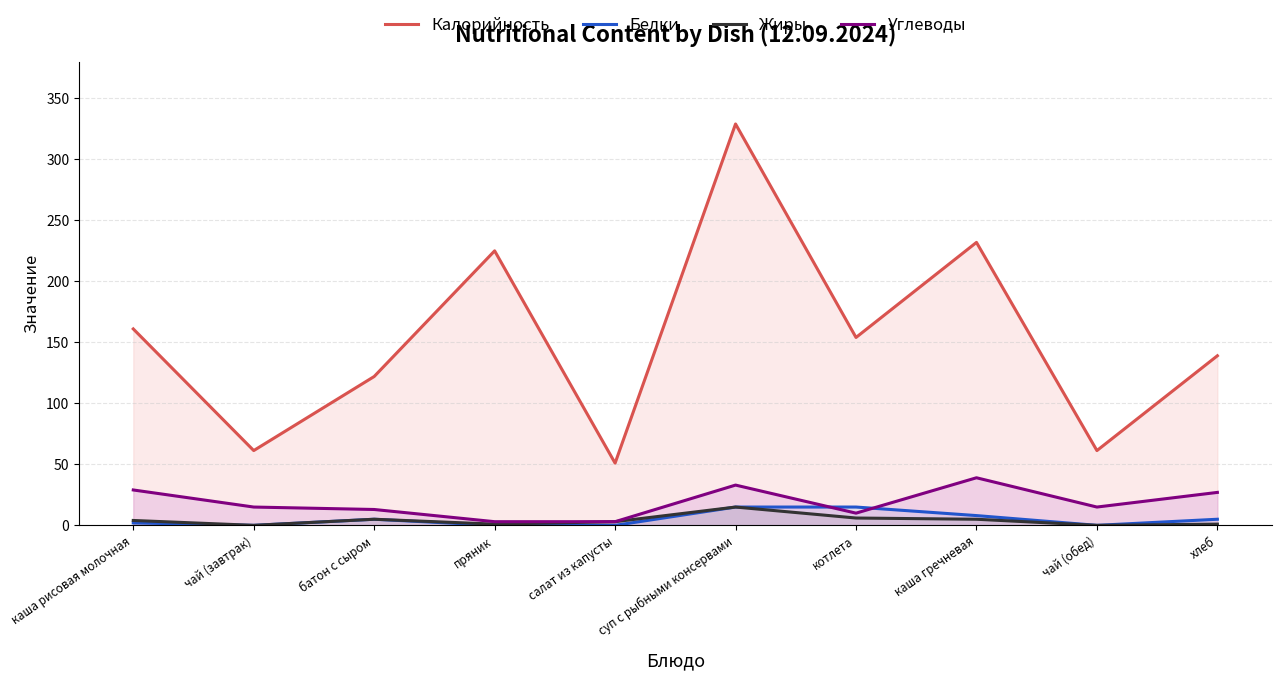

True or false: Калорийность and Углеводы cross at least once.

False